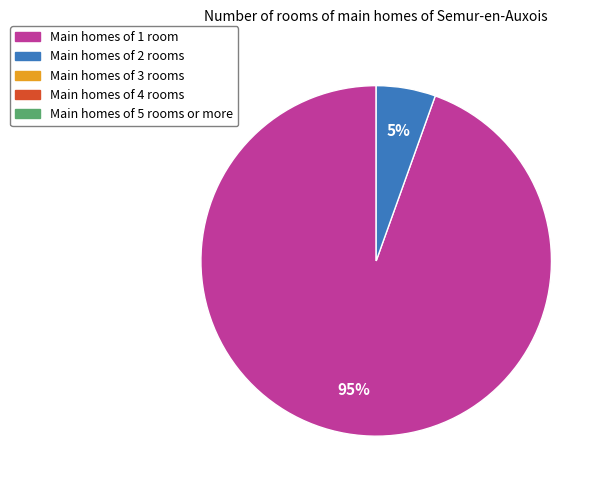

Does any single category account for the majority?

Yes